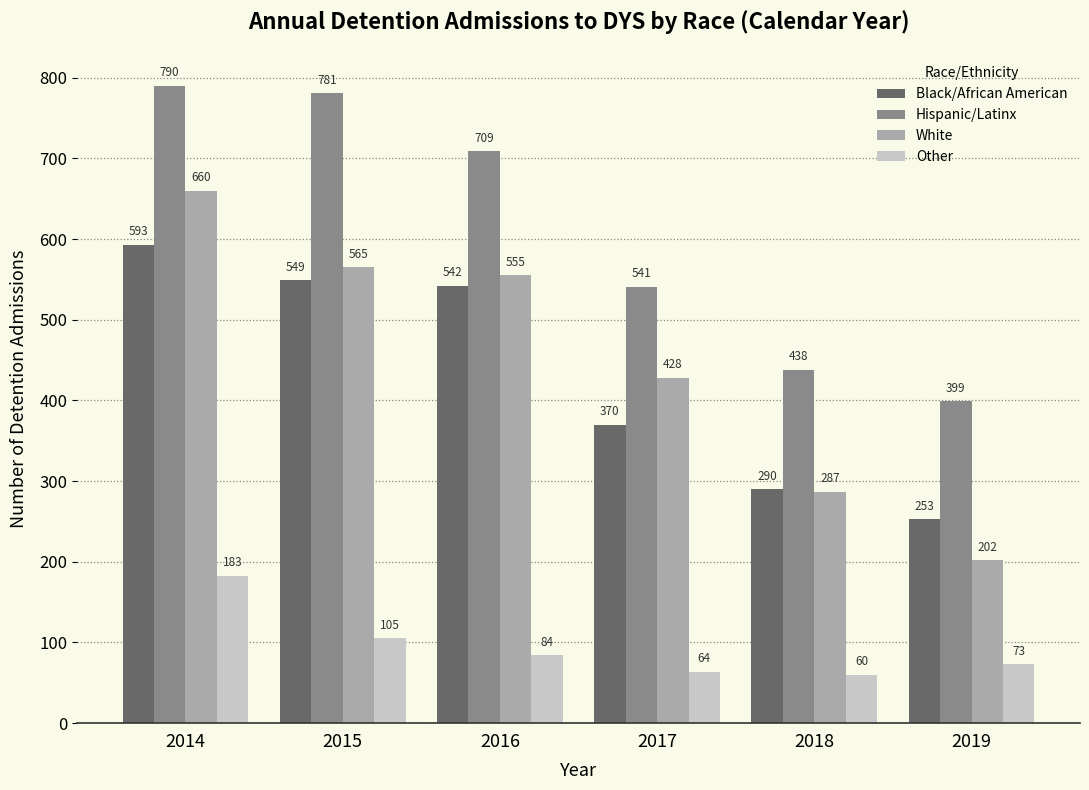

Where is Black/African American nearest to the value 423?

2017